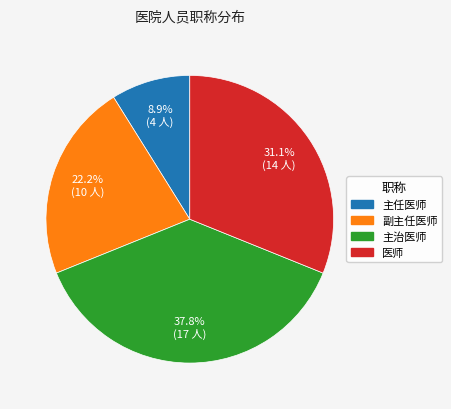

Do 医师 and 主治医师 together represent more than half of the pie?

Yes